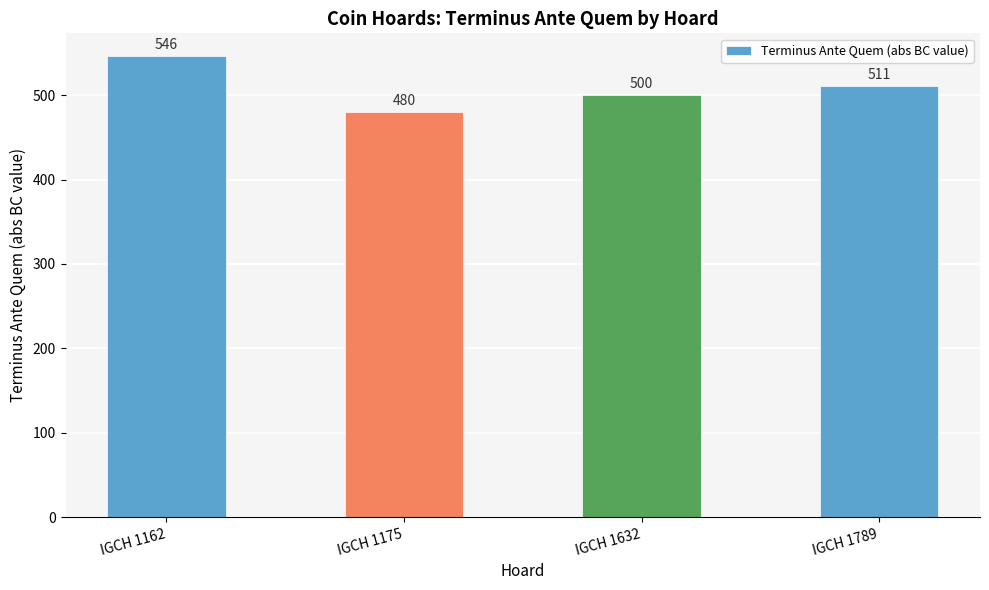

What is the change in value from IGCH 1632 to IGCH 1789?

+11